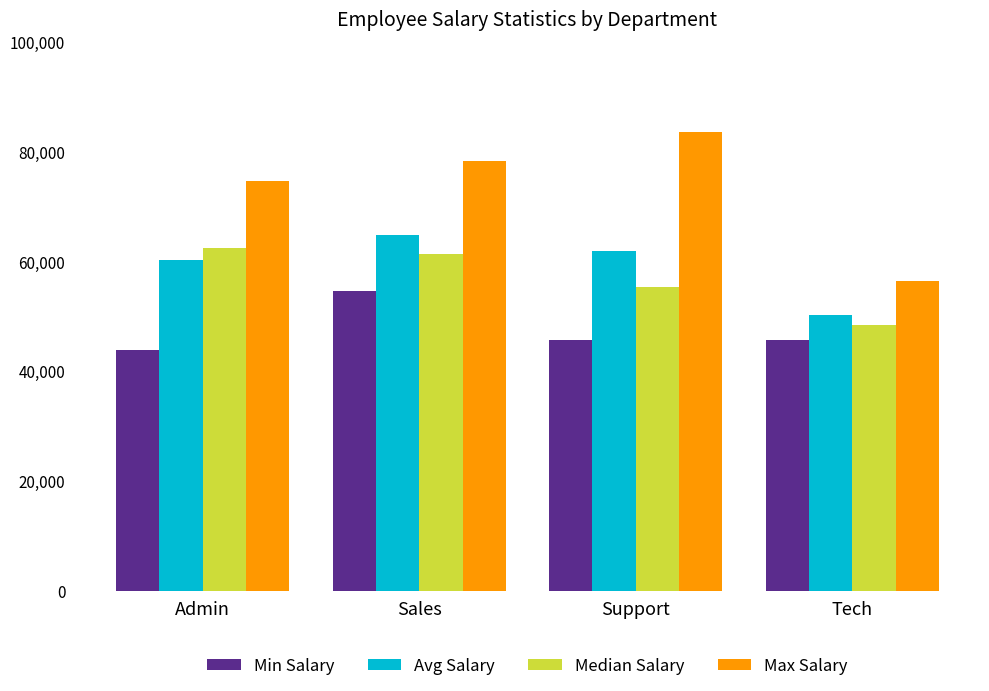

The value of Avg Salary at Tech is 50138.7. True or false?

True